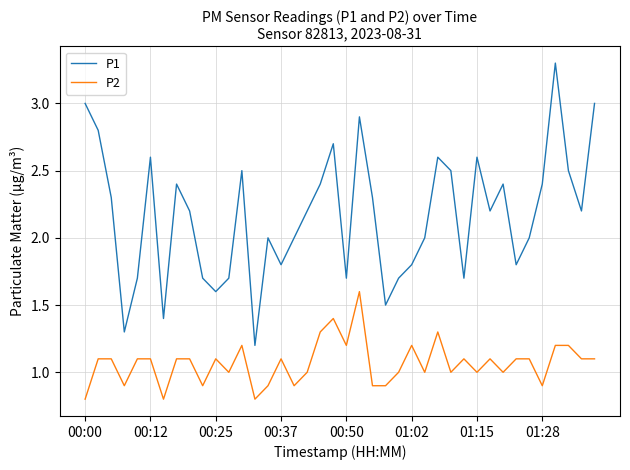

What is the smallest value displayed?

0.8